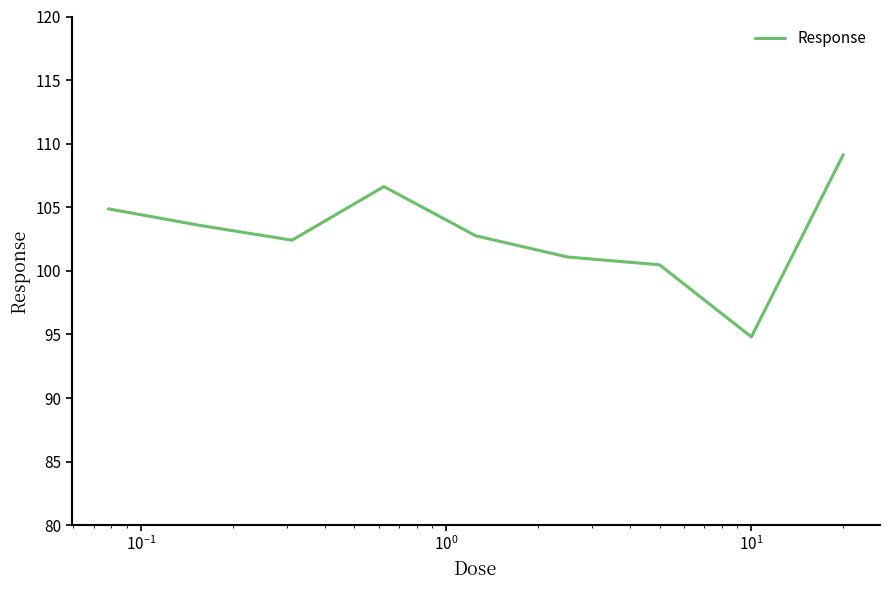

What is the minimum value shown in the chart?

94.8